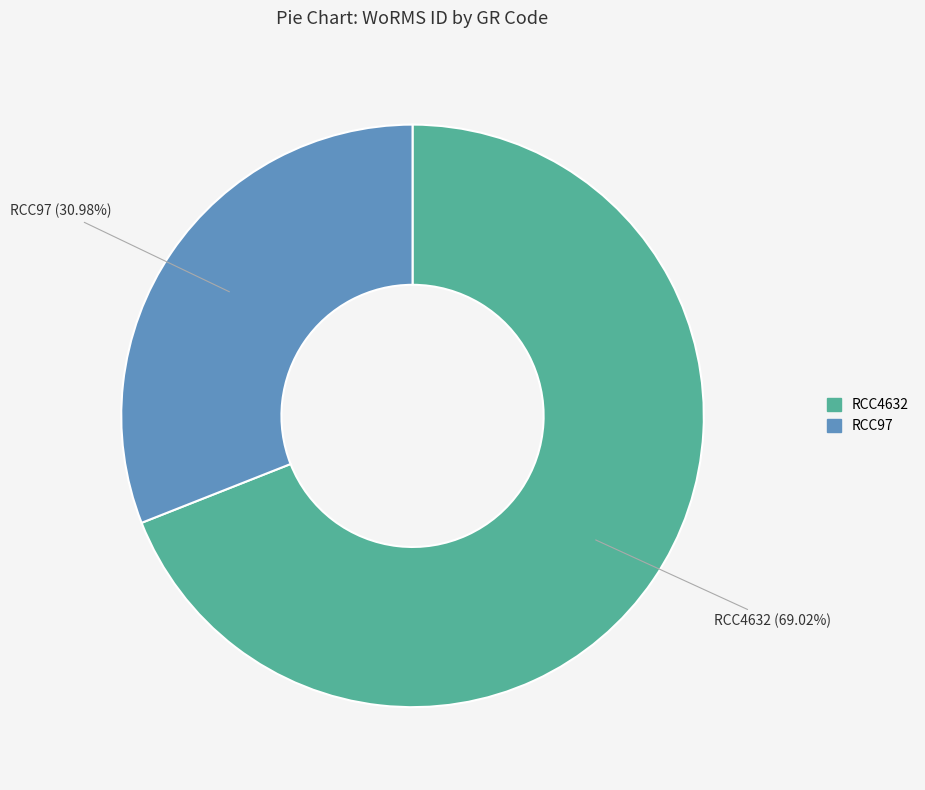

Count the number of slices in the pie.

2